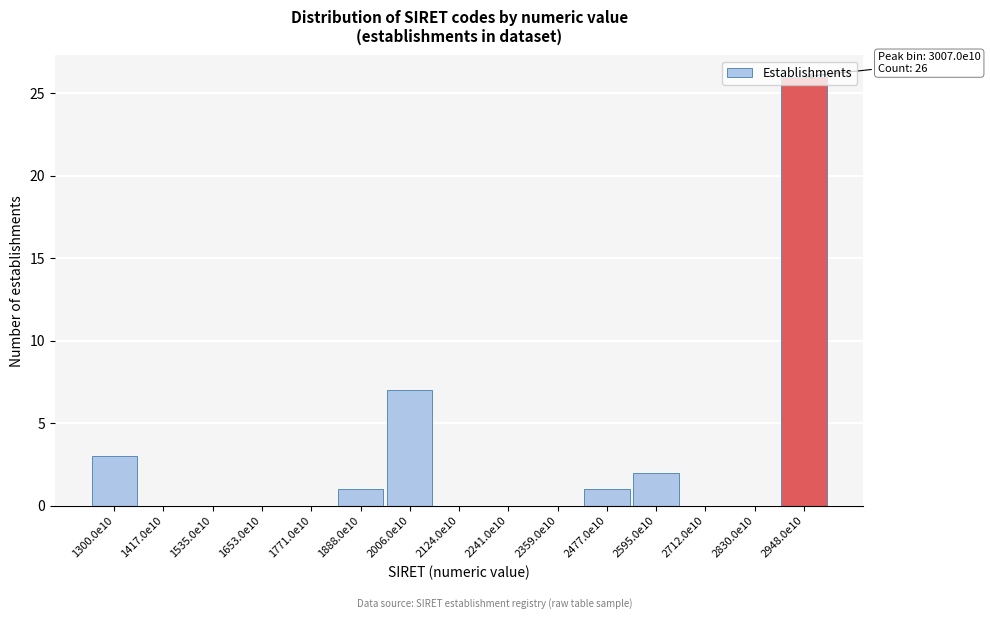

The value at 2006.0e10 is 7. True or false?

True